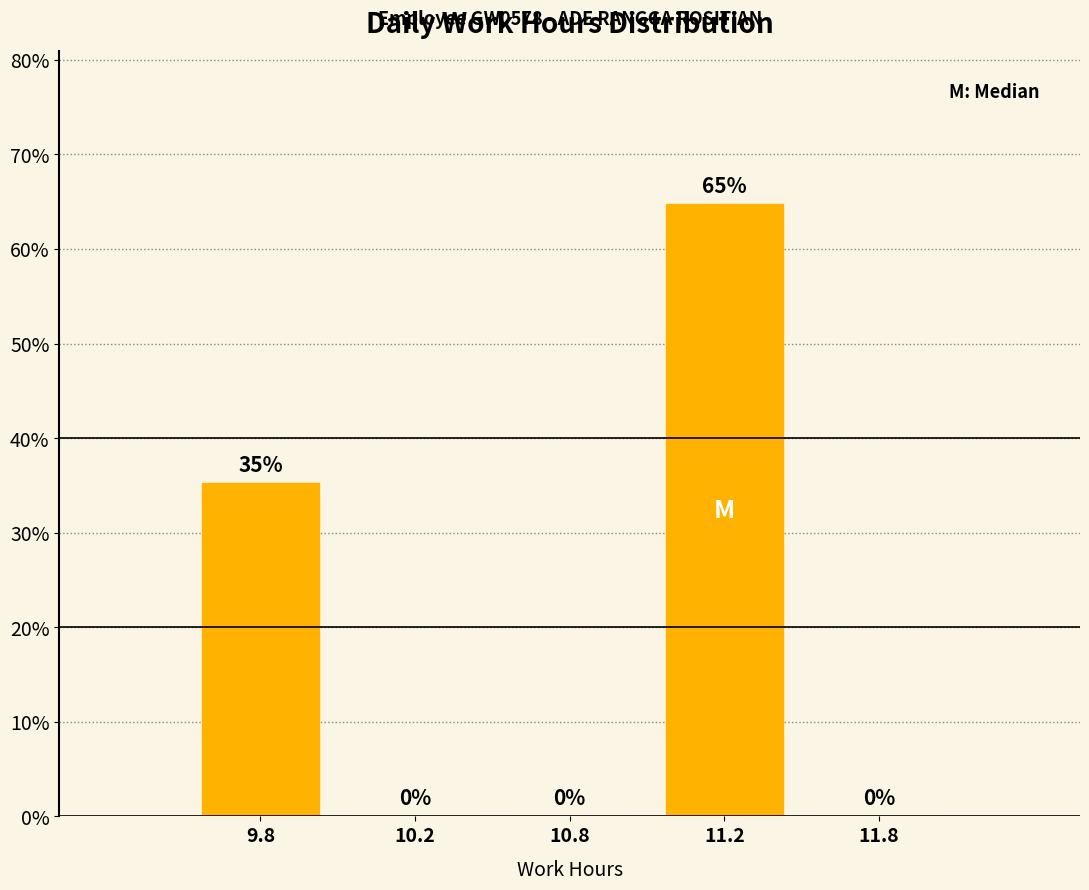

Between 10.8 and 11.2, which is larger?

11.2